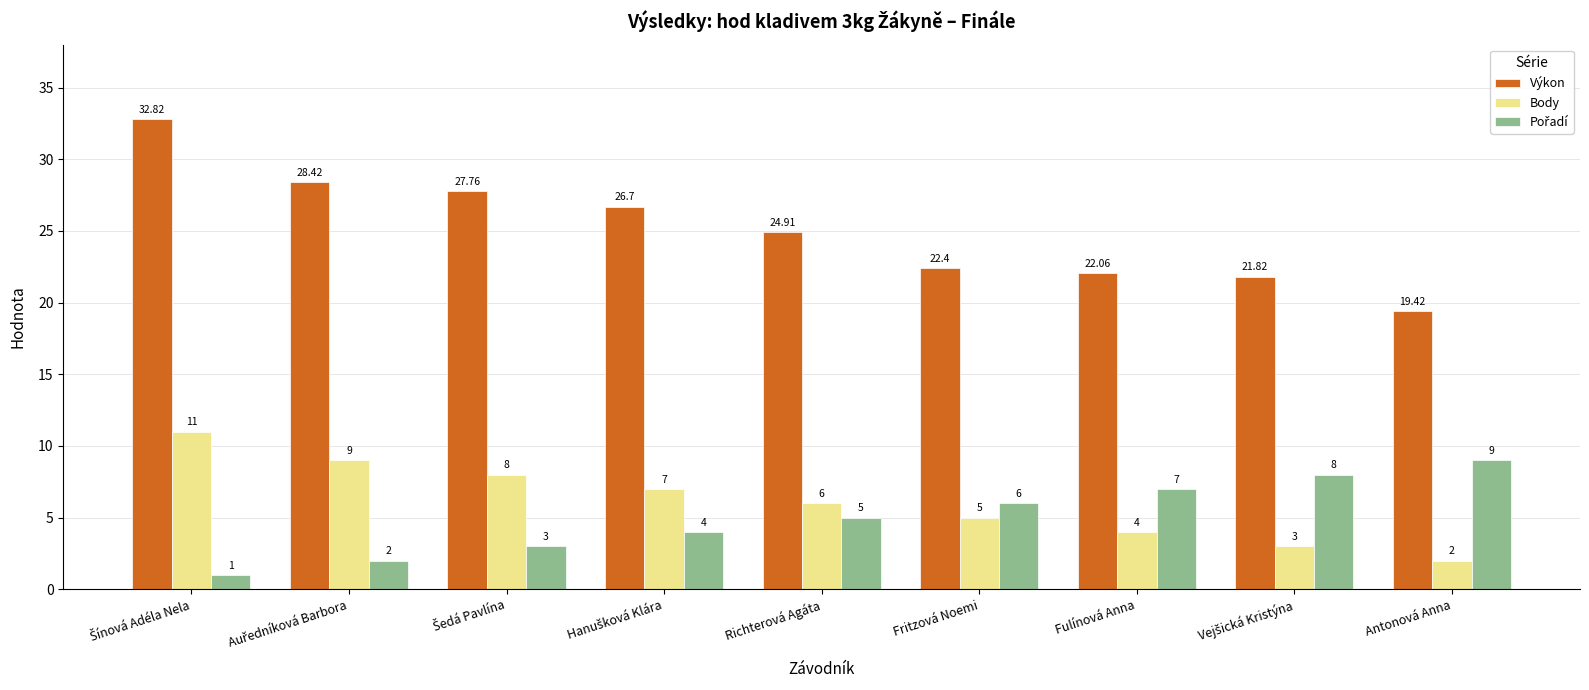

True or false: Výkon has a value of 34.2 at Antonová Anna.

False